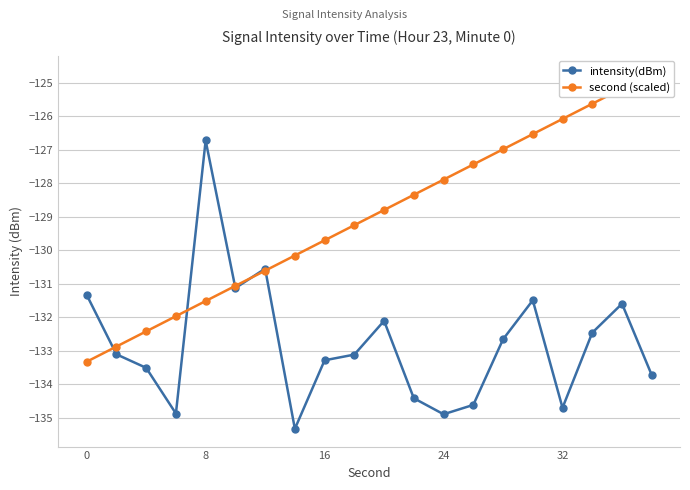

Read the intensity(dBm) value at 9.

-133.1